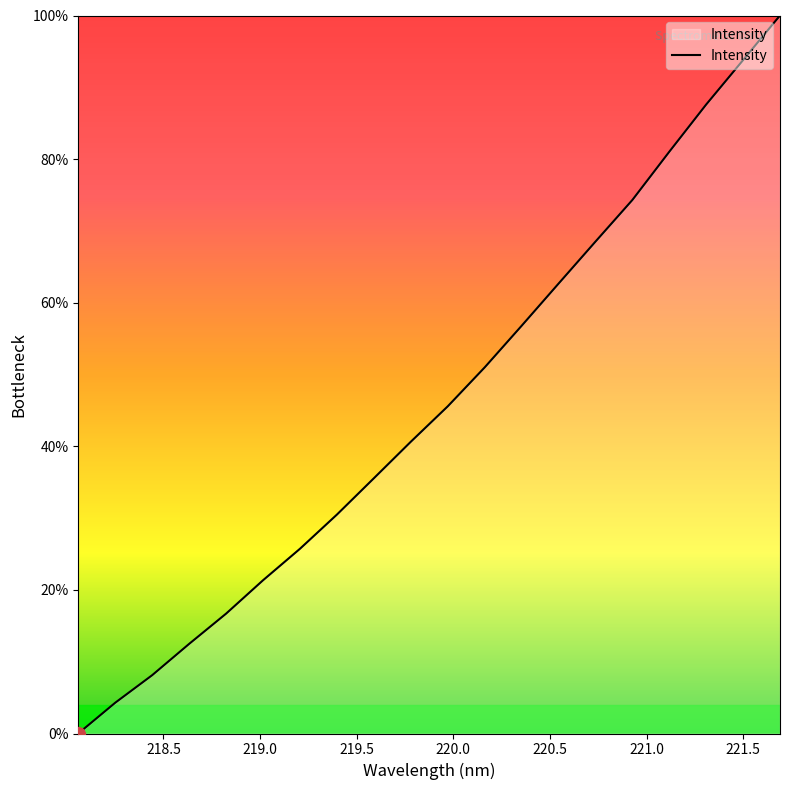

Does the chart have visible grid lines?

No